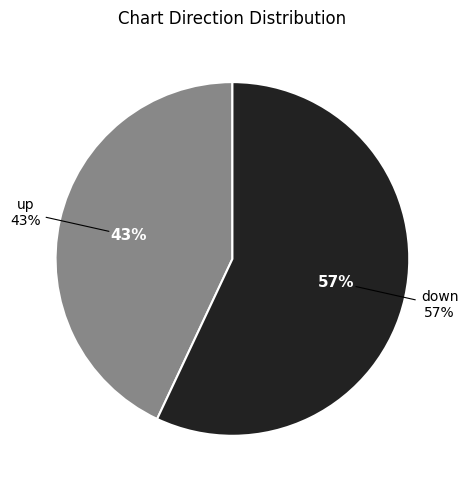

Is it true that down is 57% of the pie?

True